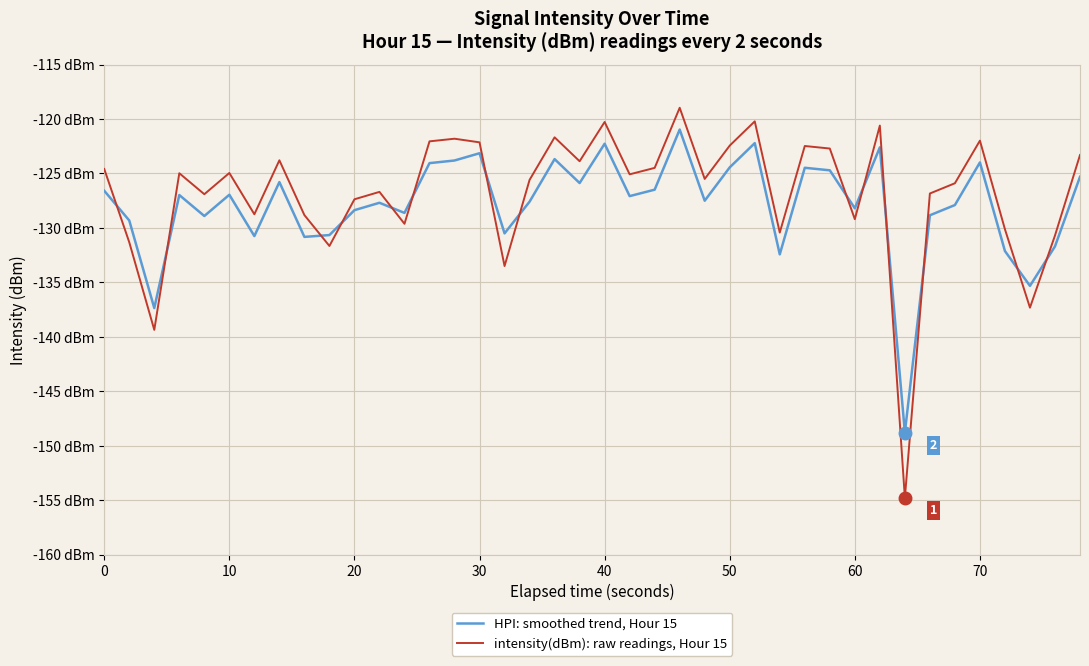

What are all the series names shown in the legend?

HPI: smoothed trend, Hour 15, intensity(dBm): raw readings, Hour 15